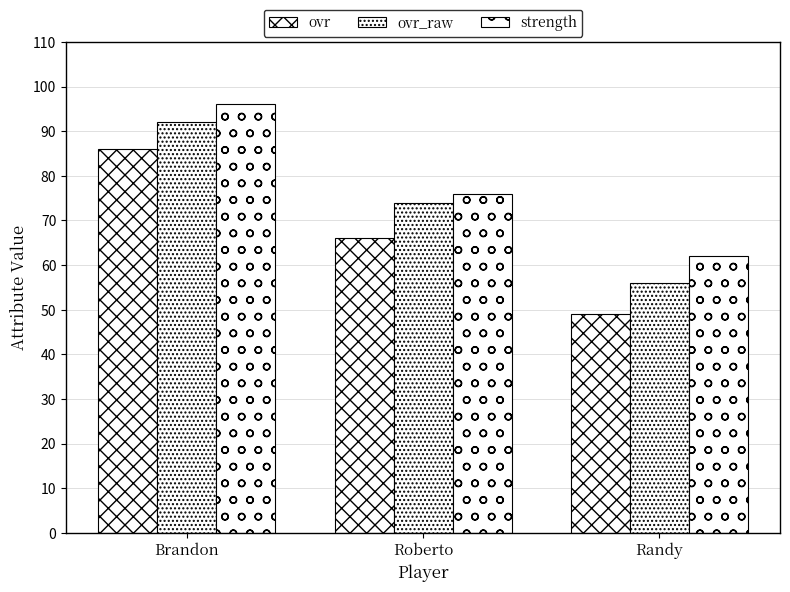

How many series are shown in this chart?

3